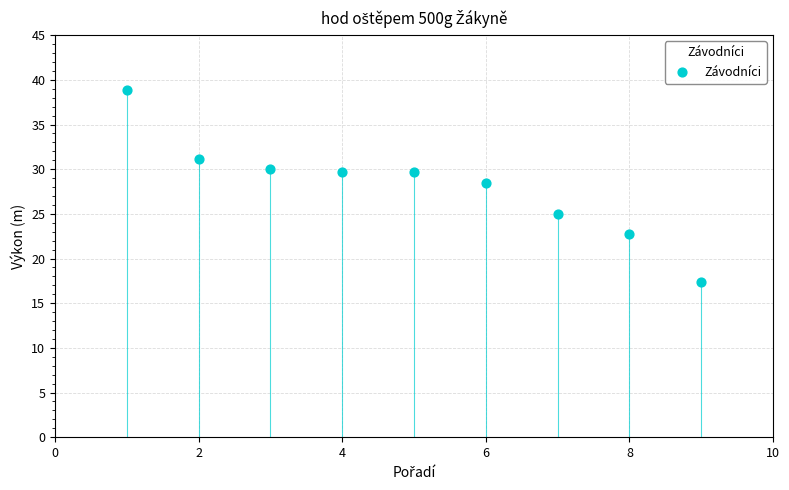

What is the average X value?

5.0